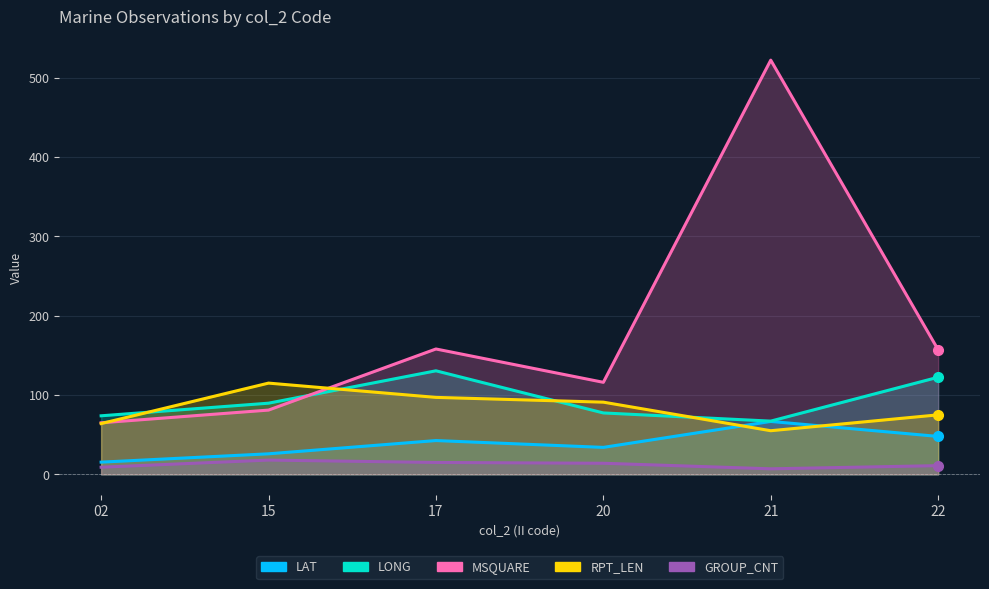

Is the value of LAT at 22 greater than the value of MSQUARE at 17?

No